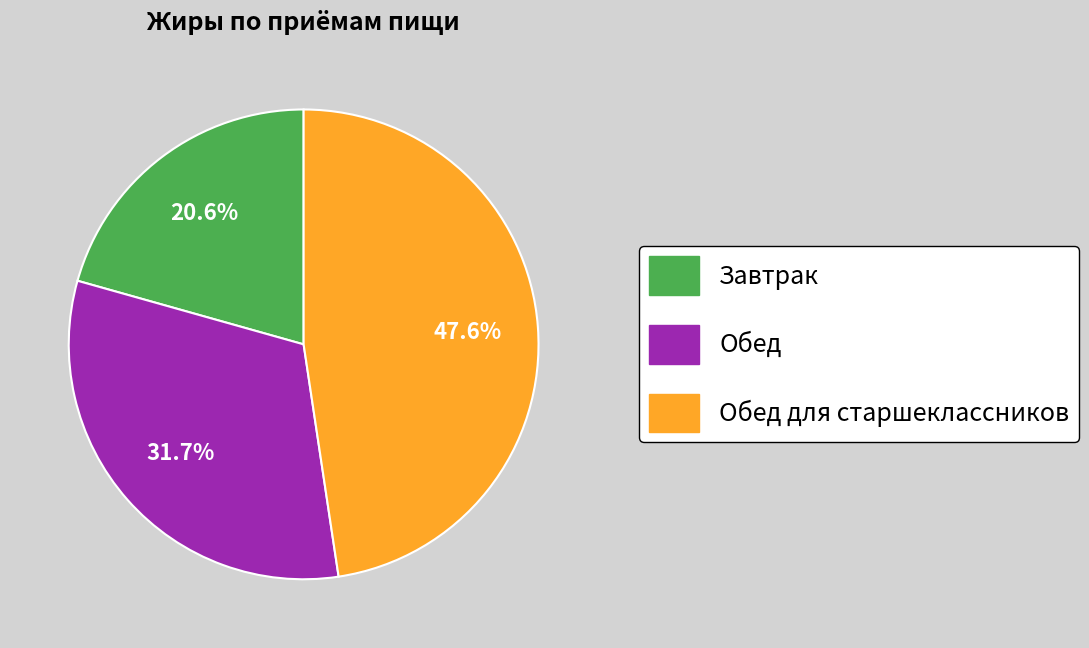

Does any single category account for the majority?

No